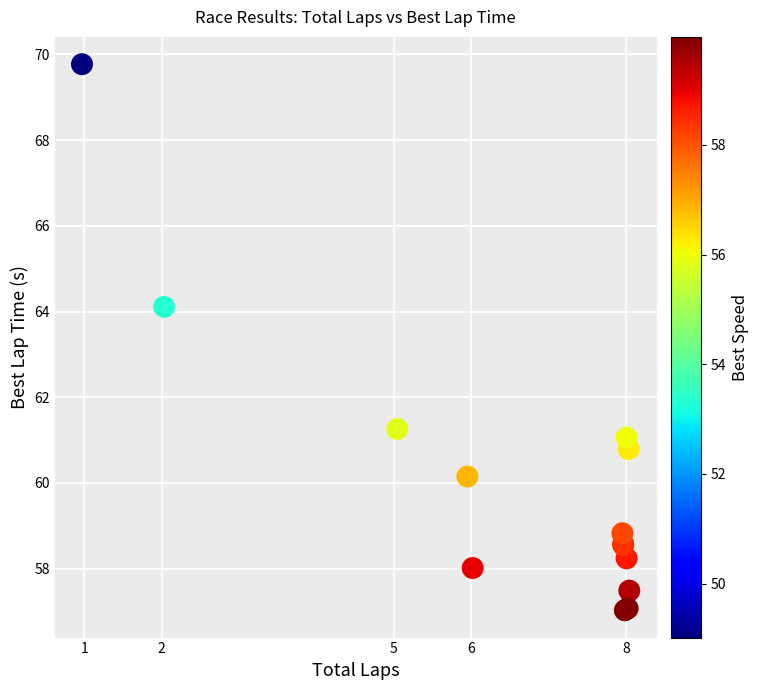

What Y value in the scatter plot is closest to 63?

64.1